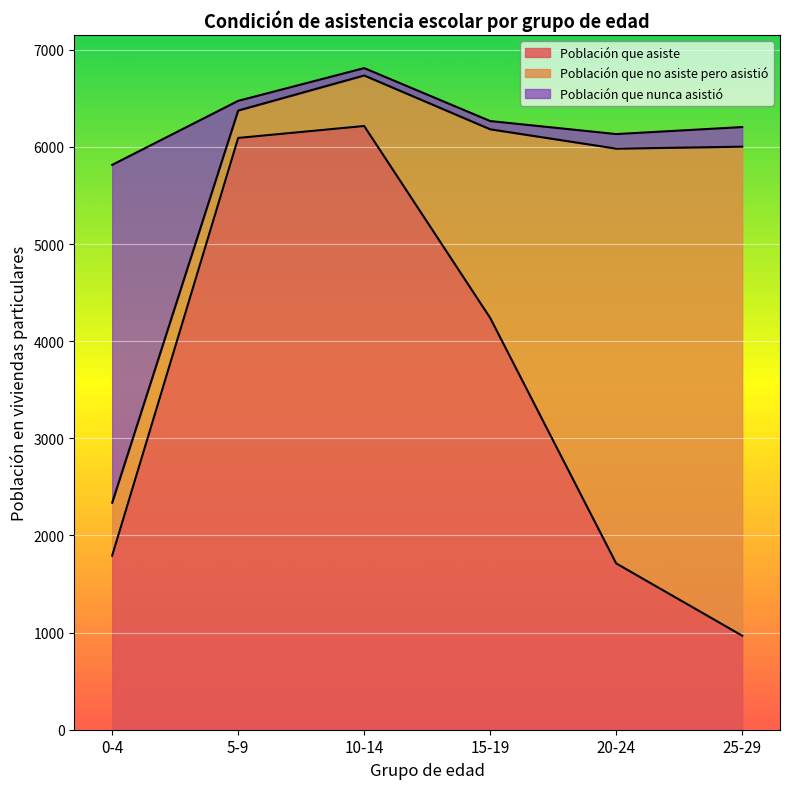

What are all the series names shown in the legend?

Población que asiste, Población que no asiste pero asistió, Población que nunca asistió